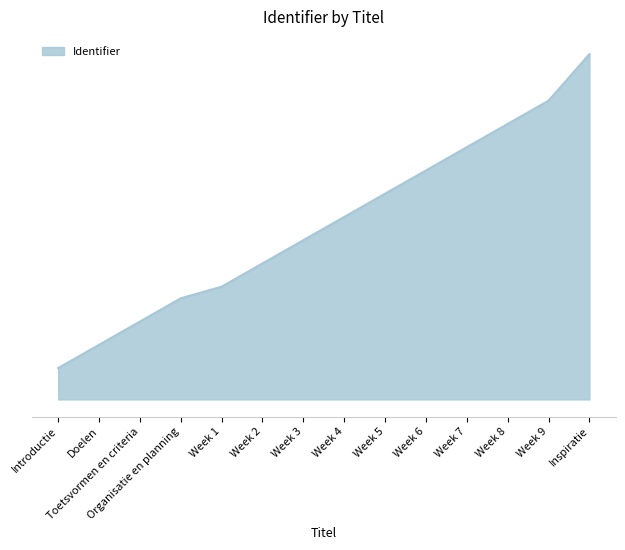

Is this an area chart (filled region under the line)?

Yes